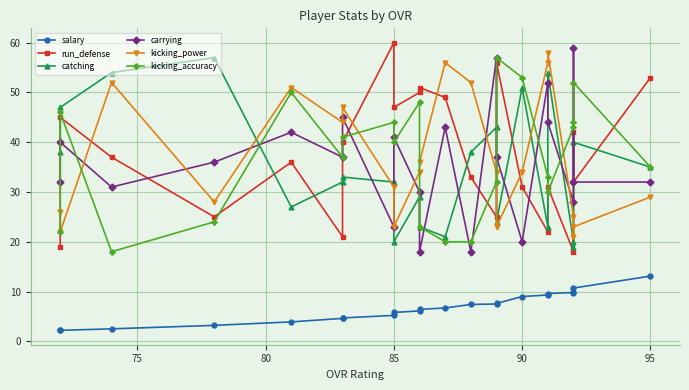

Count the number of categories in the chart.

22